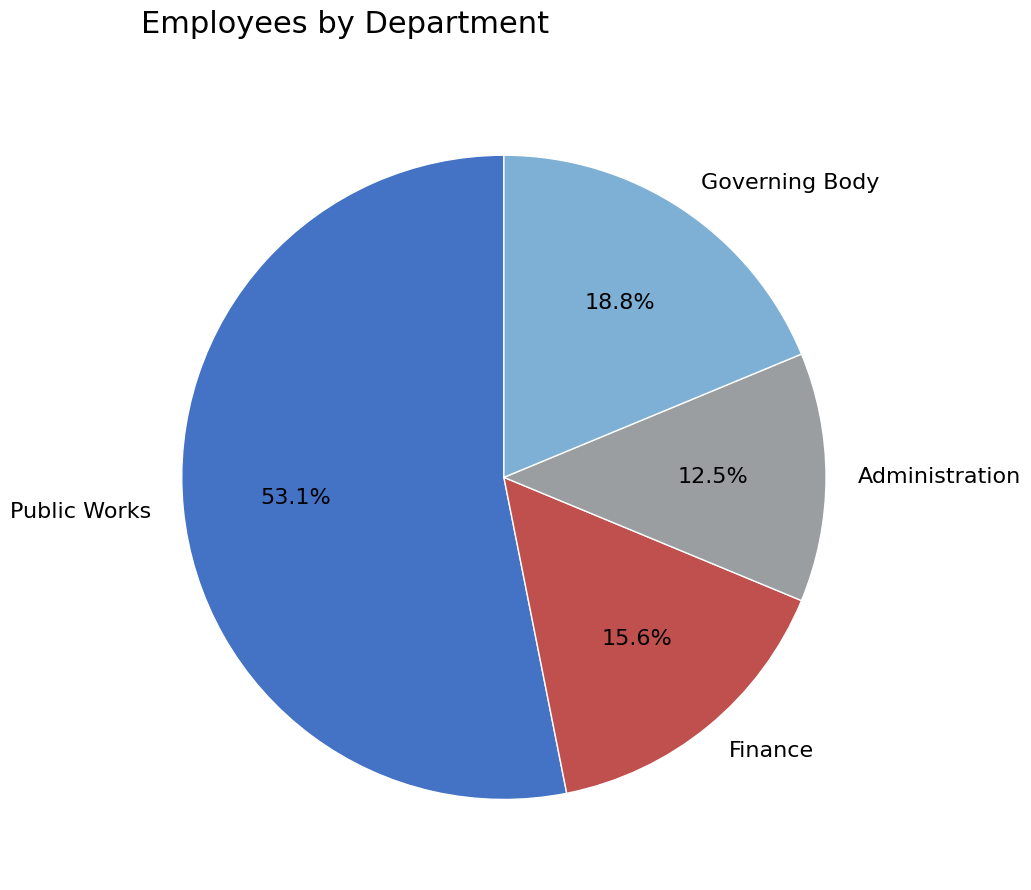

Is it true that Governing Body is 19% of the pie?

True